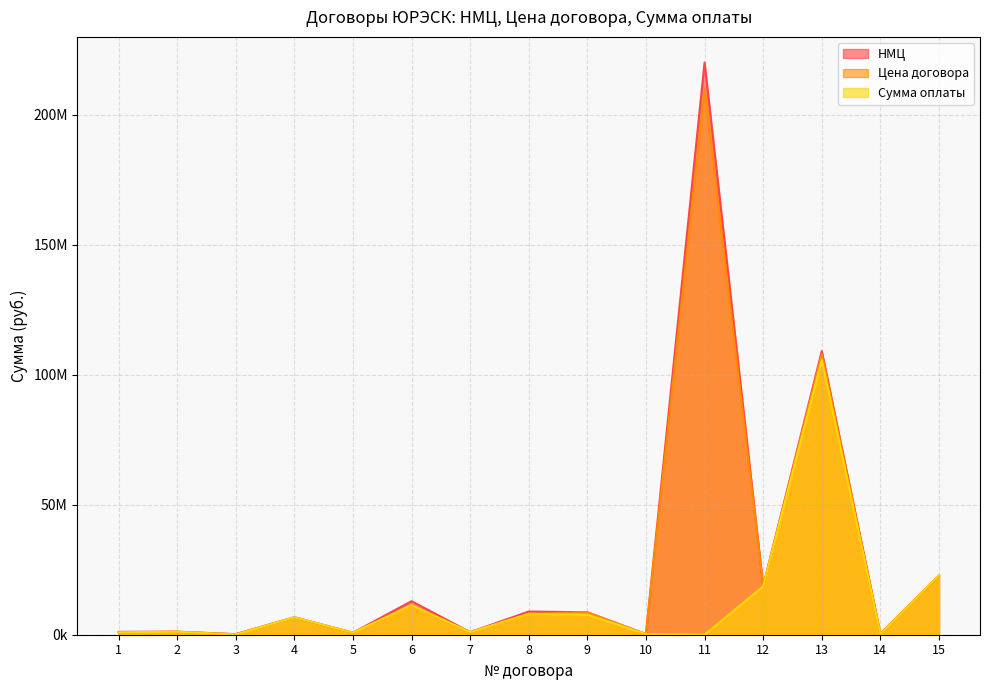

At which category is the sum across all series the highest?

11